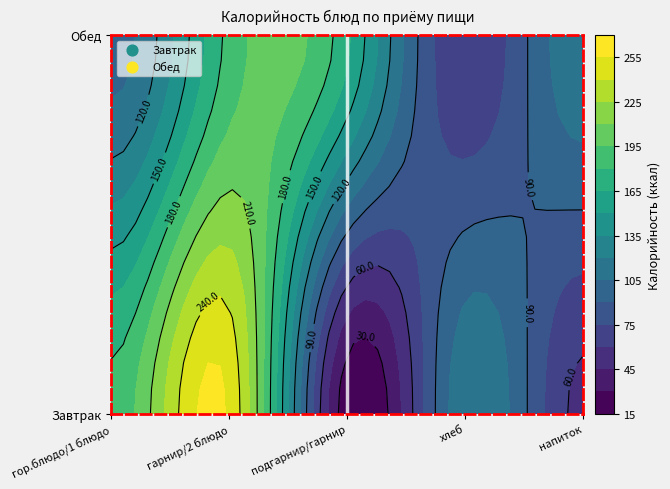

List the labels in order of Завтрак value, smallest first.

подгарнир/гарнир, напиток, хлеб, гор.блюдо/1 блюдо, гарнир/2 блюдо